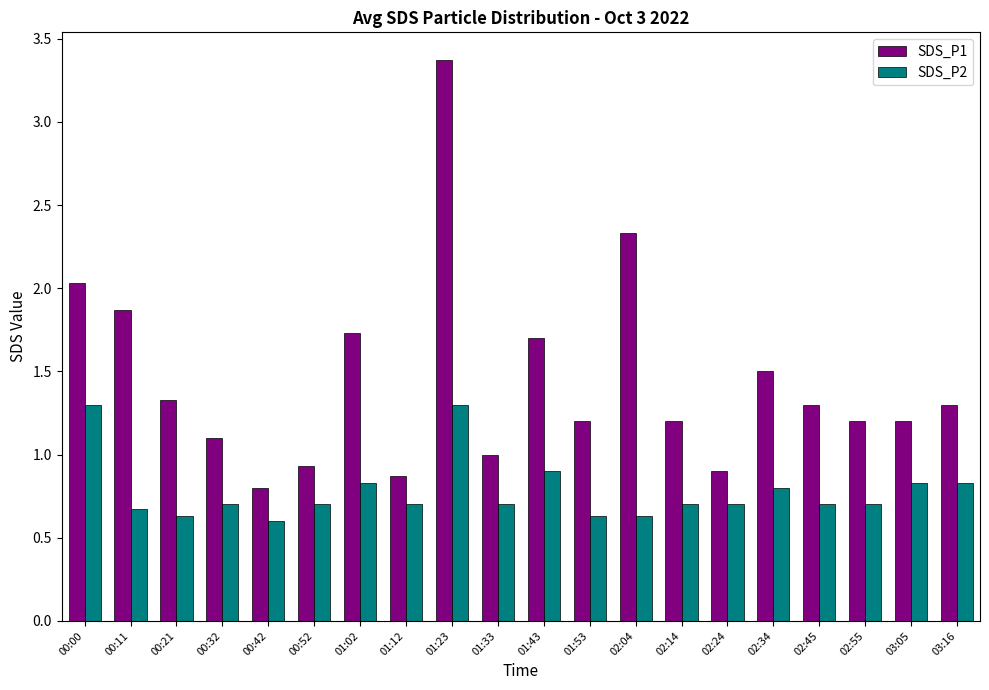

How many categories are shown in the chart?

20